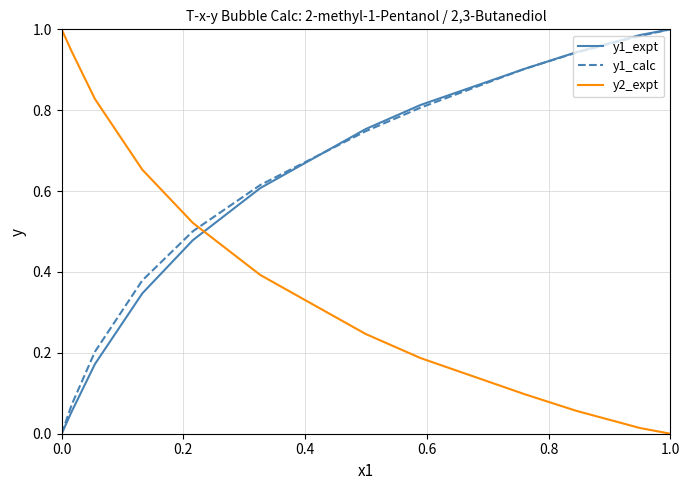

Which series ends up on top after the final intersection of y2_expt and y1_expt?

y1_expt